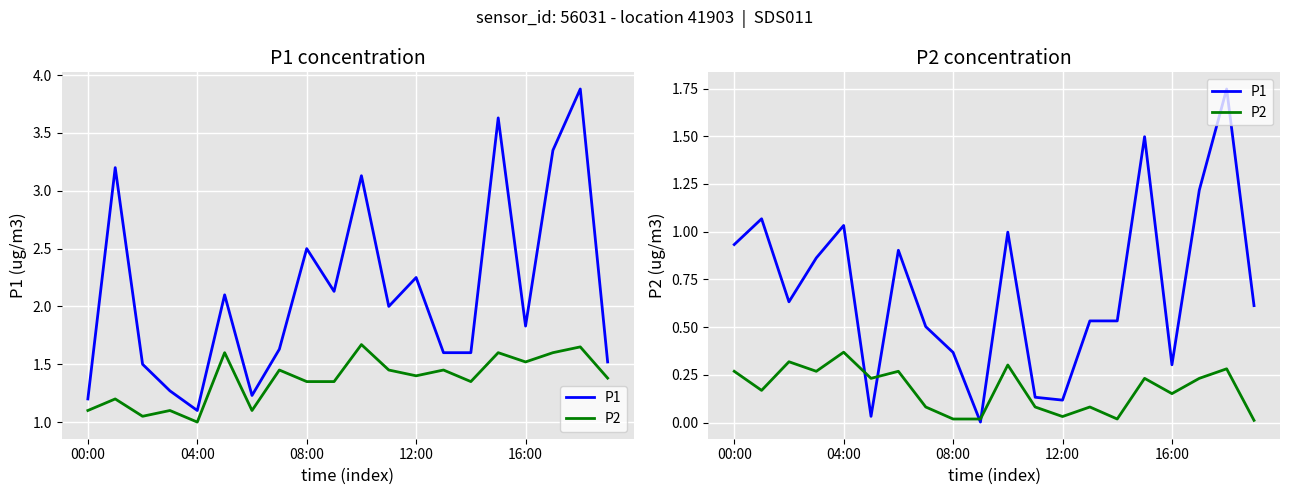

Where is P1 nearest to the value 0?

9